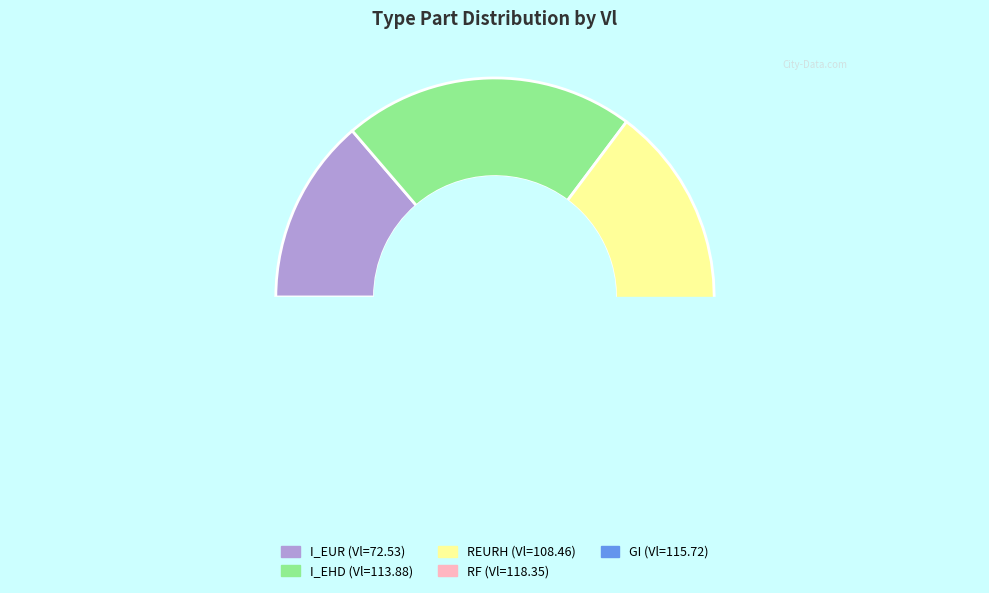

Rank the categories by value from highest to lowest.

RF, GI, I_EHD, REURH, I_EUR